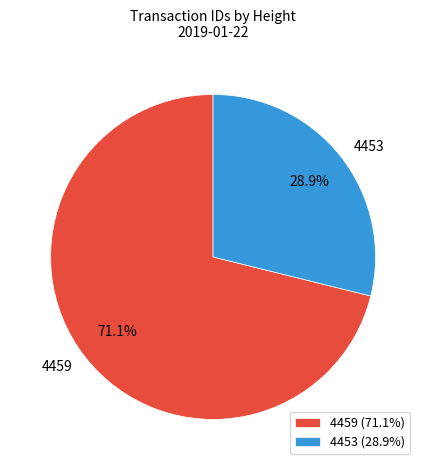

Is it true that 4453 is 29% of the pie?

True